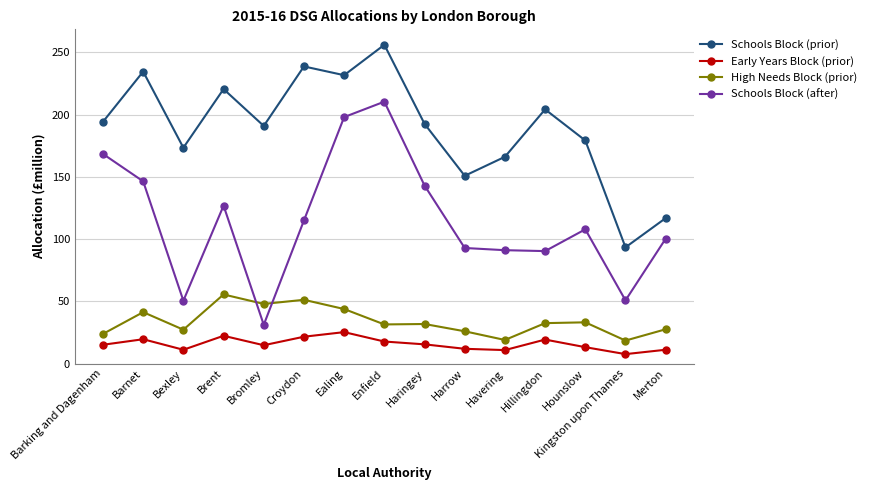

Which series has the largest total across all categories?

Schools Block (prior)